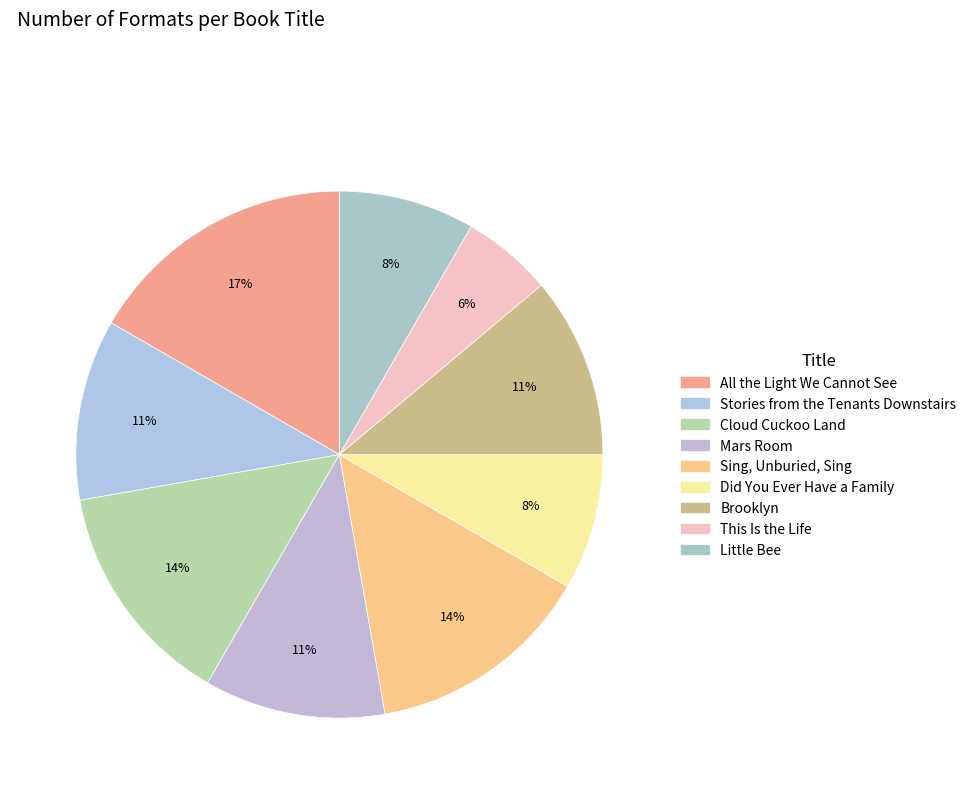

Count the number of slices in the pie.

9